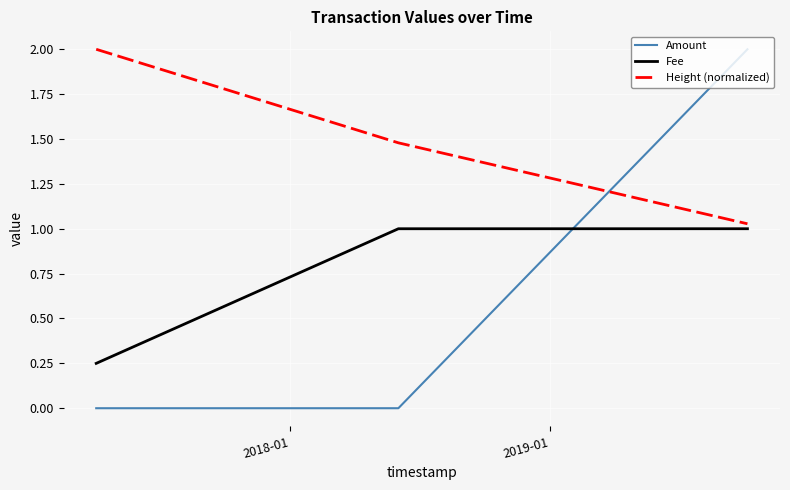

What is the average value of the Fee series?

0.8